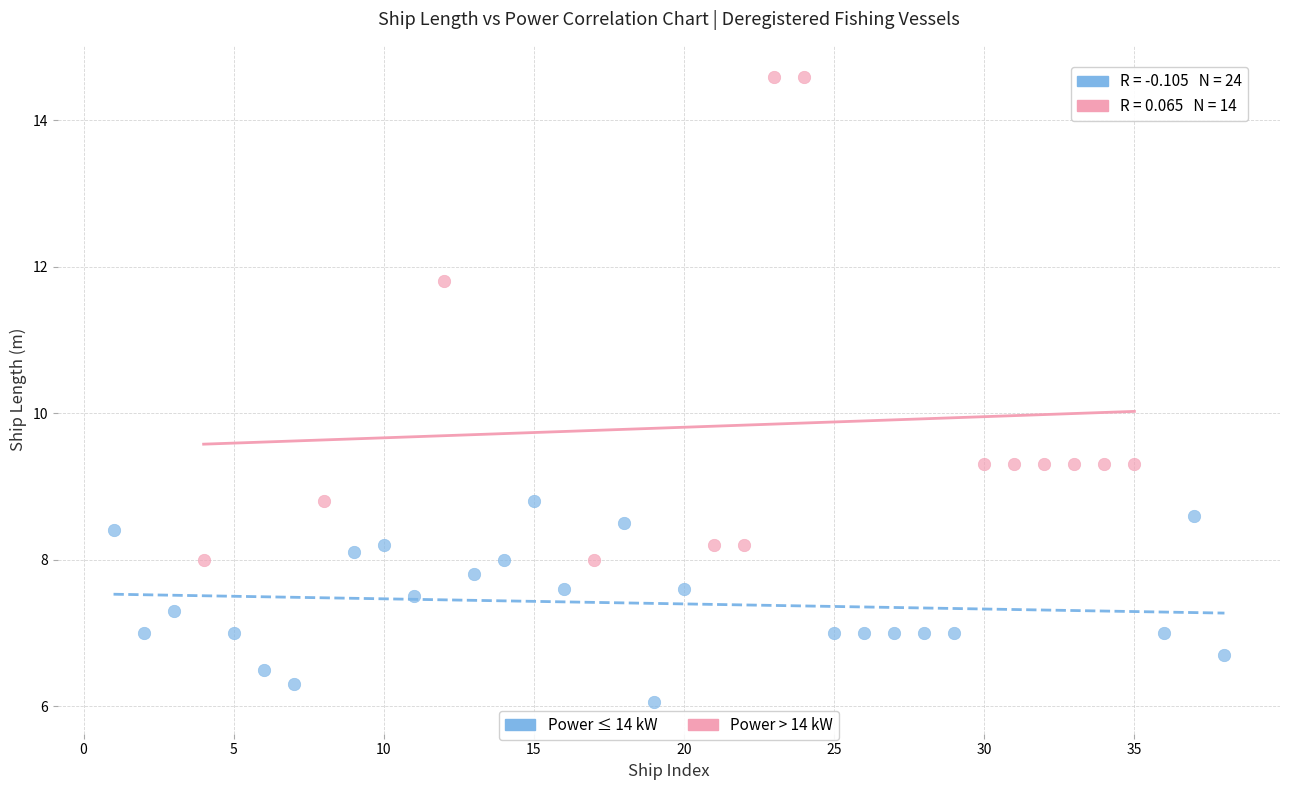

Which series has the widest spread of Y values?

Power > 14 kW